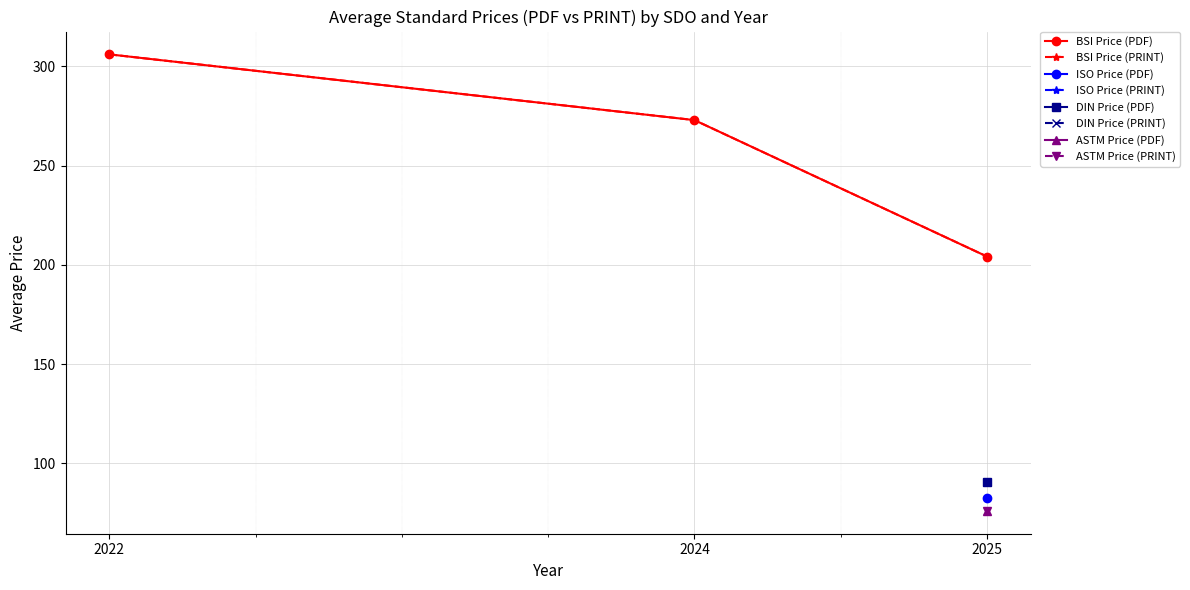

Between 2022 and 2024, which series saw the biggest shift?

BSI Price (PDF)